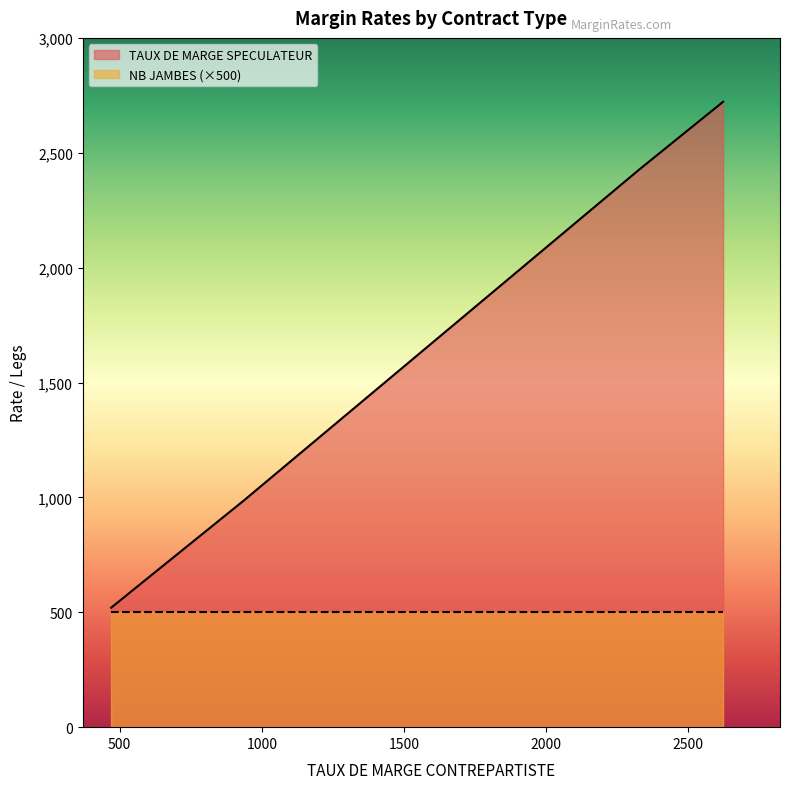

The TAUX DE MARGE SPECULATEUR series shows 666 at 616. True or false?

True